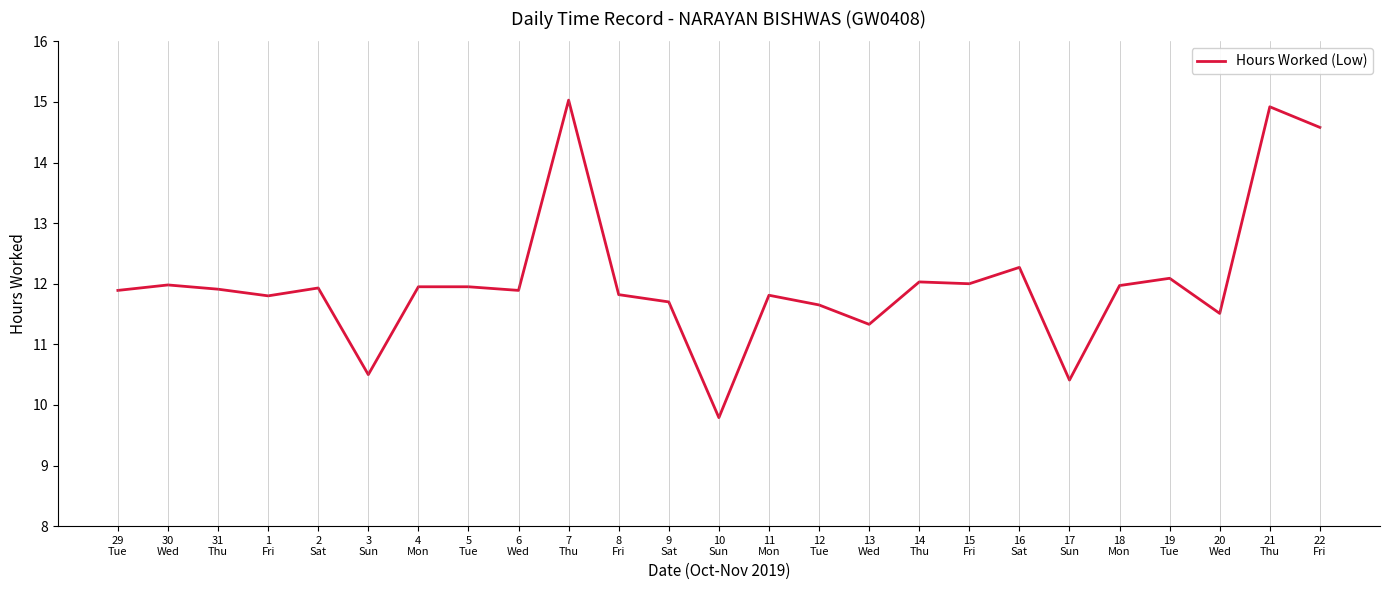

Which category has the lowest value across all series?

10
Sun